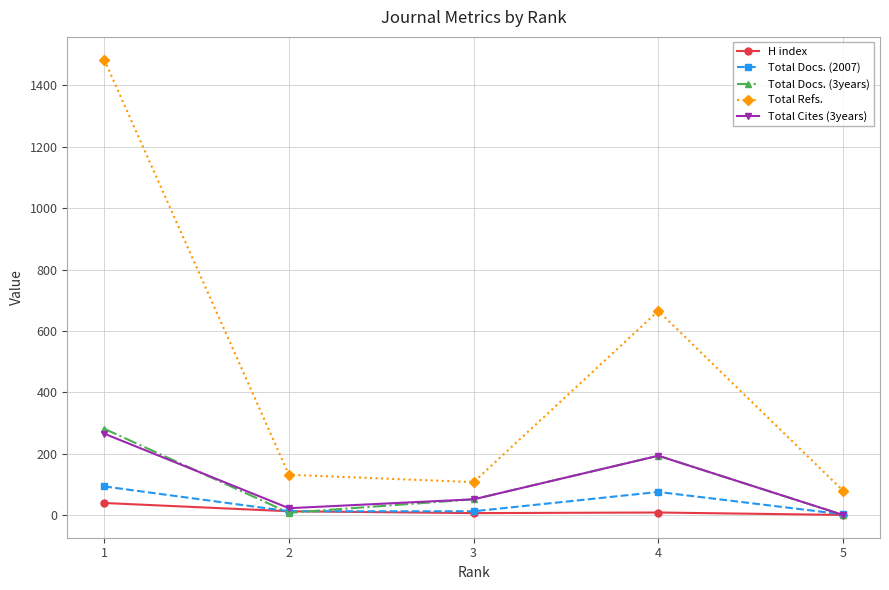

What is the lowest value of the Total Refs. series?

79